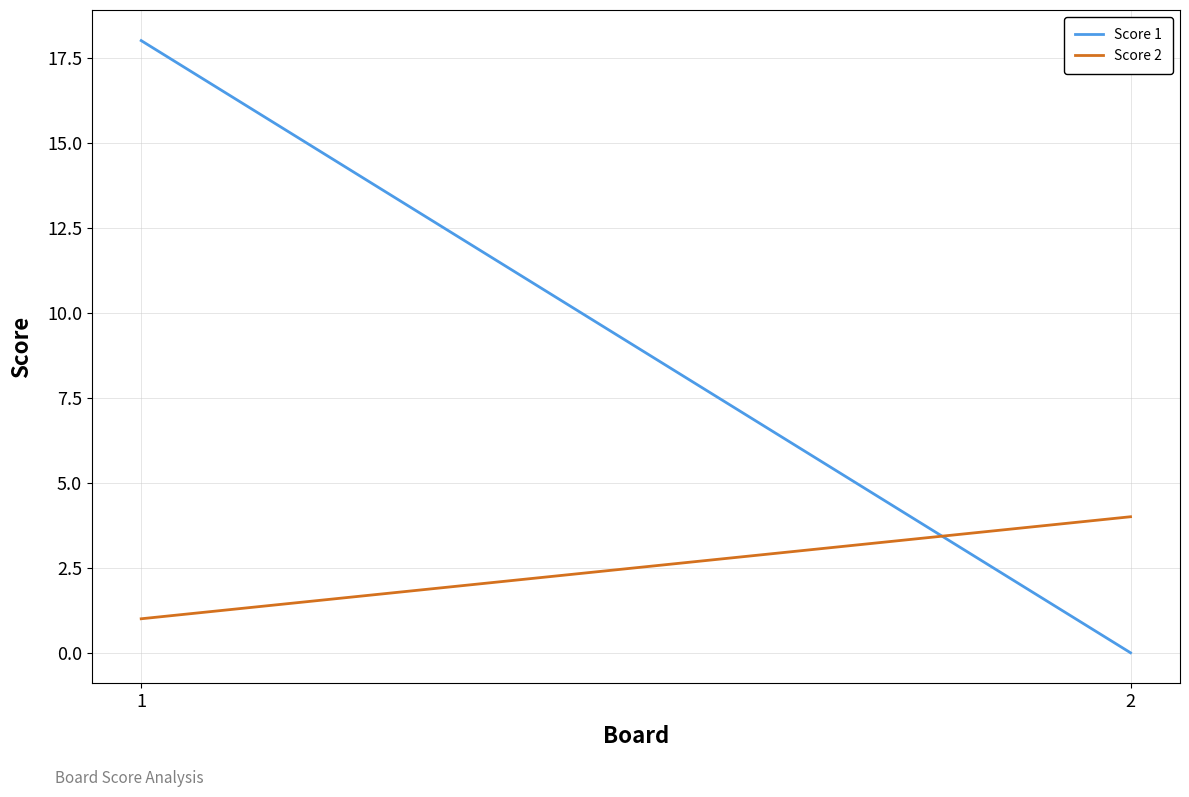

At which label does Score 1 reach its minimum?

2